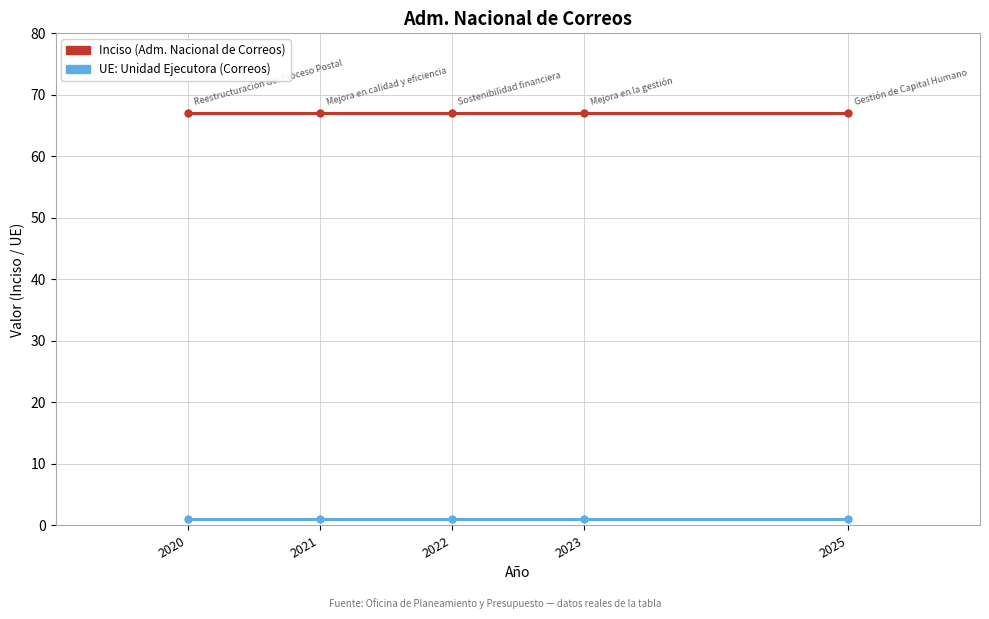

What is the maximum value shown in the chart?

67